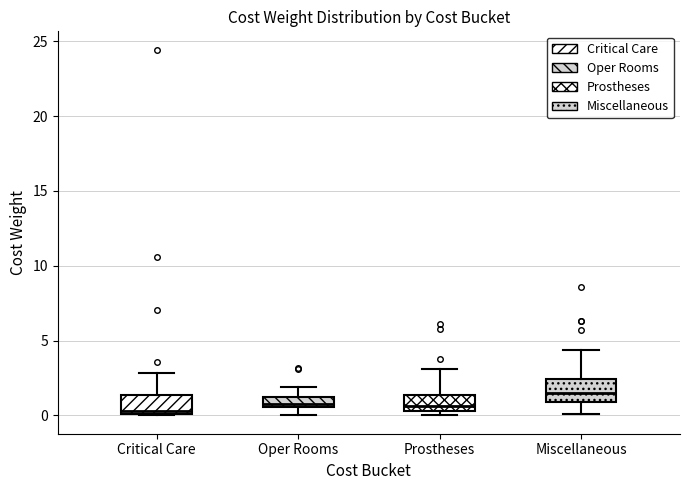

Where is the lower edge of the box for Miscellaneous on the y-axis? The values are not printed on the chart, so give them approximately, as read against the axis.

1.0